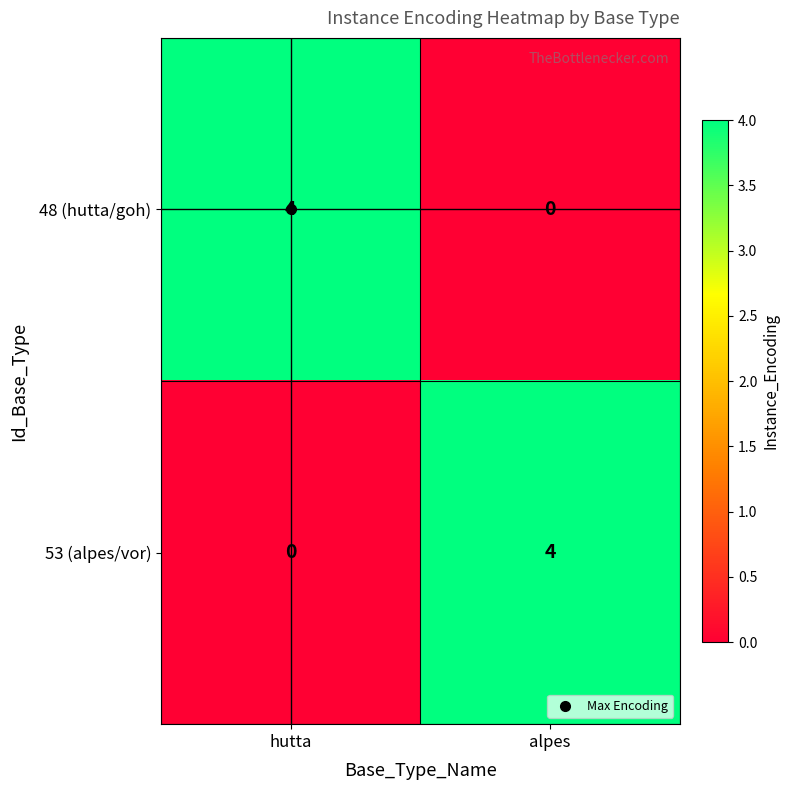

What is the difference between the highest and lowest values at alpes?

4